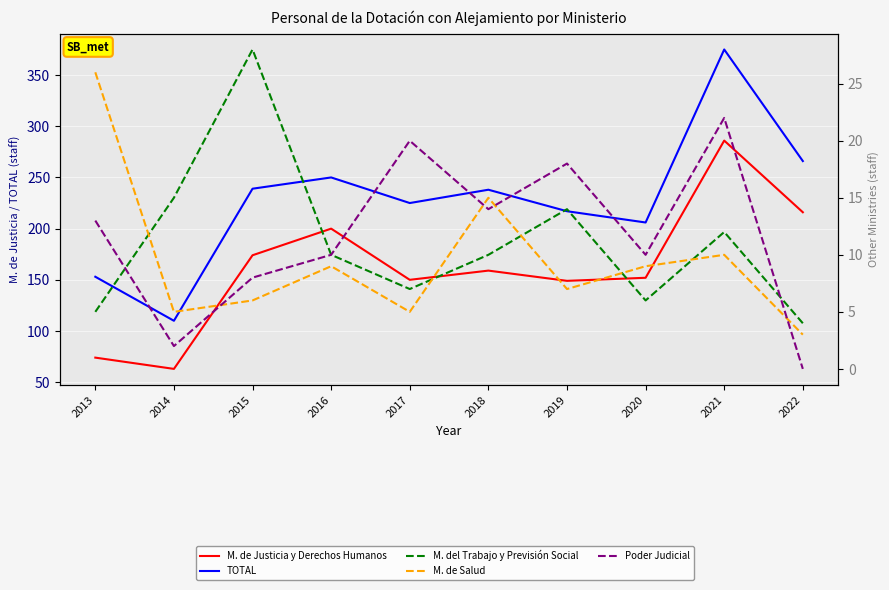

The TOTAL series shows 396 at 2015. True or false?

False